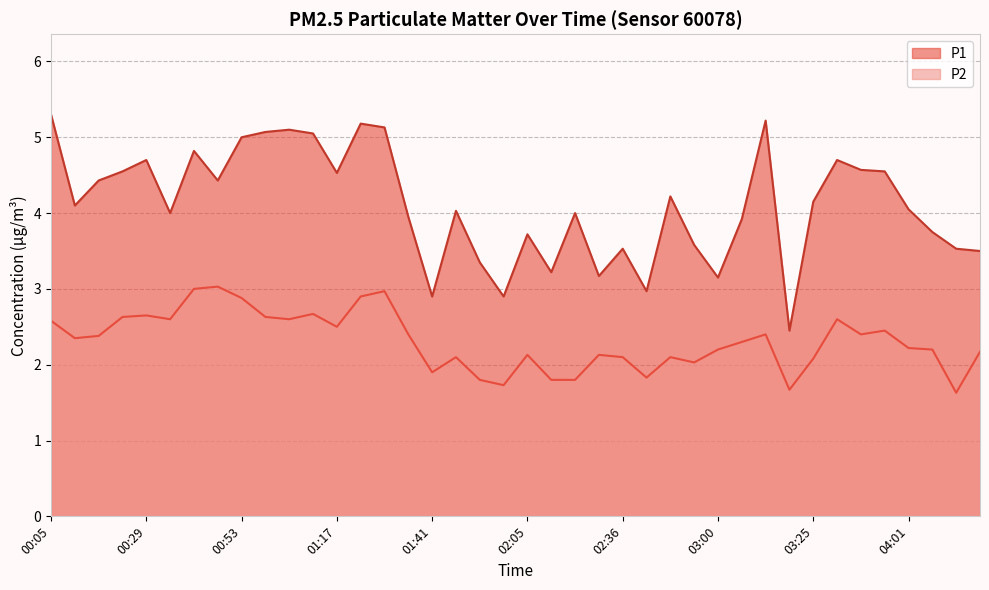

True or false: P1 has more than 0 interior local peaks.

True